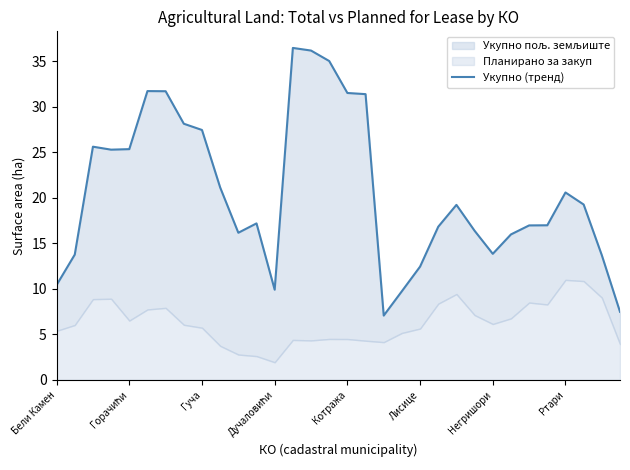

Where is the data nearest to the value 21?

9